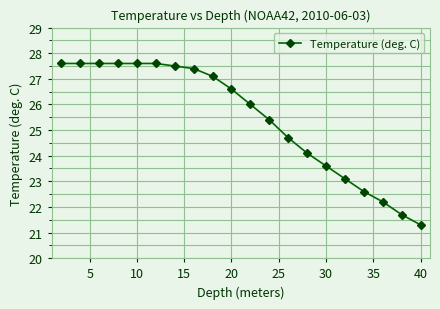

What is the maximum value shown in the chart?

27.6